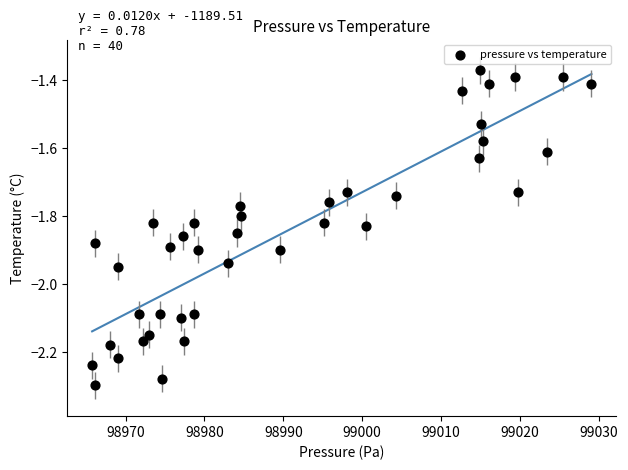

What is the range of X values (max minus min)?

63.3